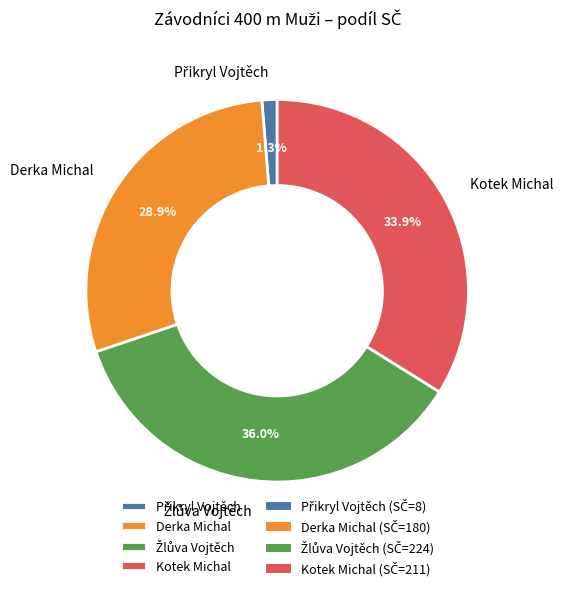

Approximately how many times larger is the value at Kotek Michal compared to Derka Michal?

1.2